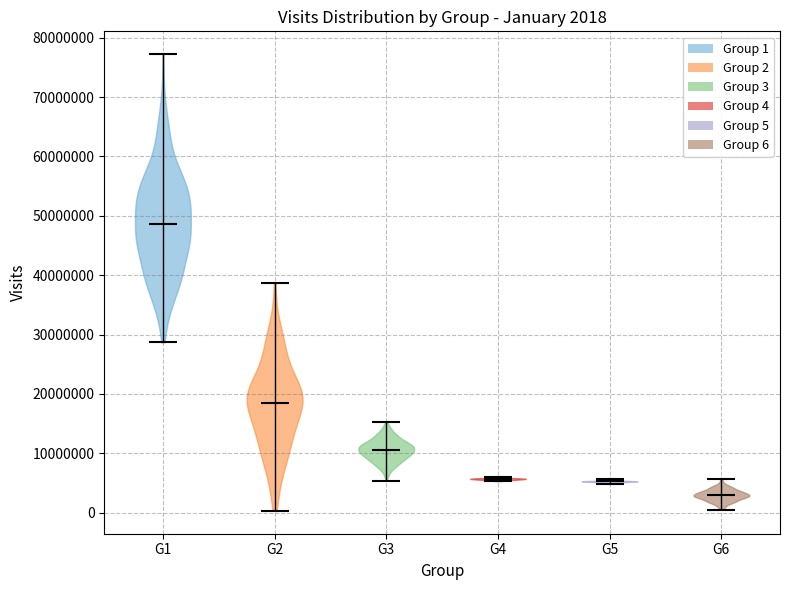

Which violin has the highest median line?

G1